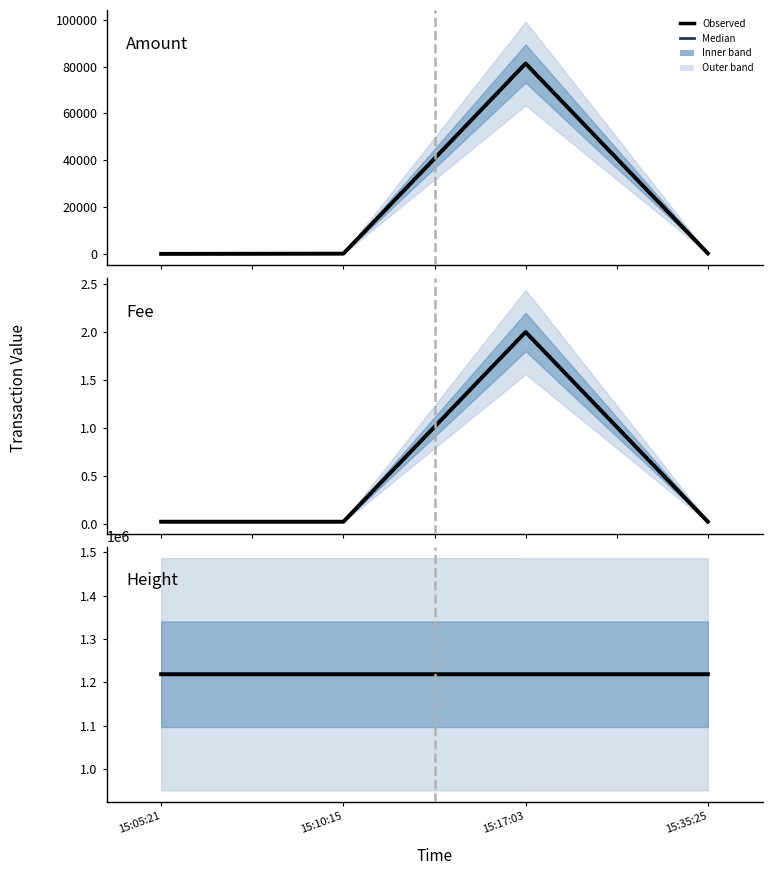

What is the spread (max minus min) of values at 15:35:25?

1218372.0